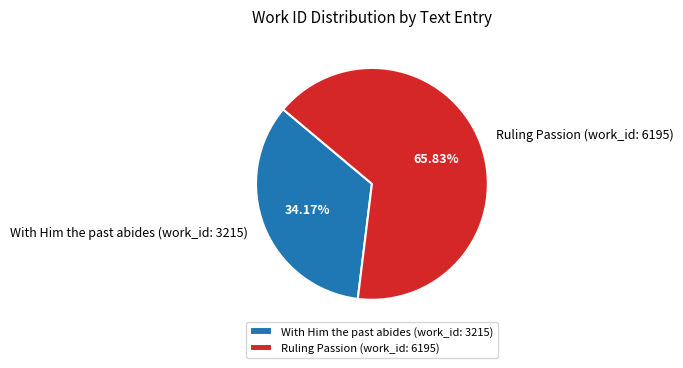

Is there any slice that represents more than half of the pie?

Yes